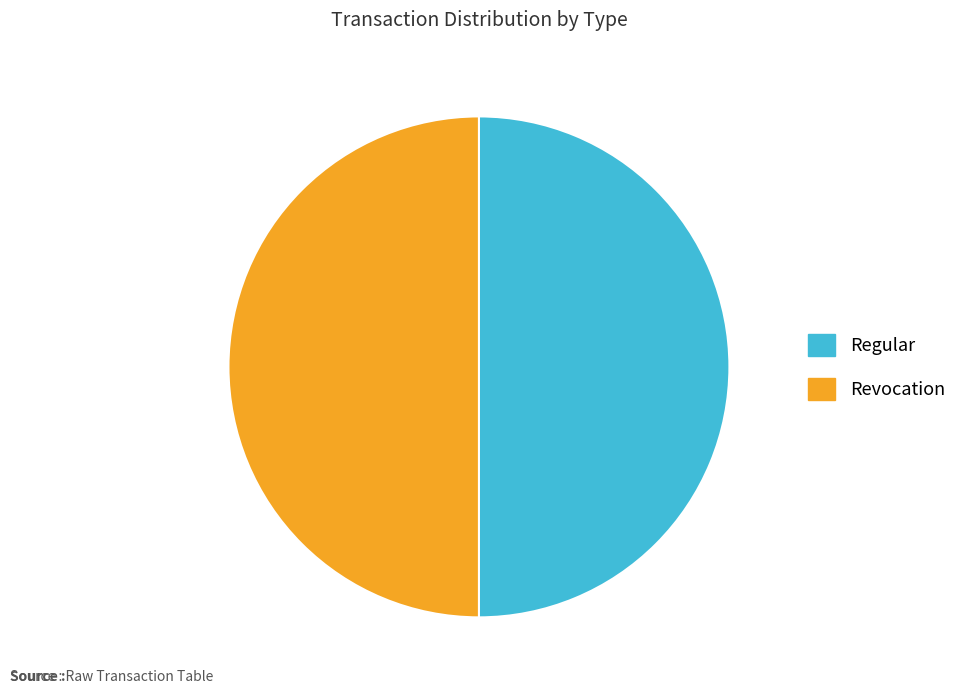

Do Regular and Revocation together represent more than half of the pie?

Yes